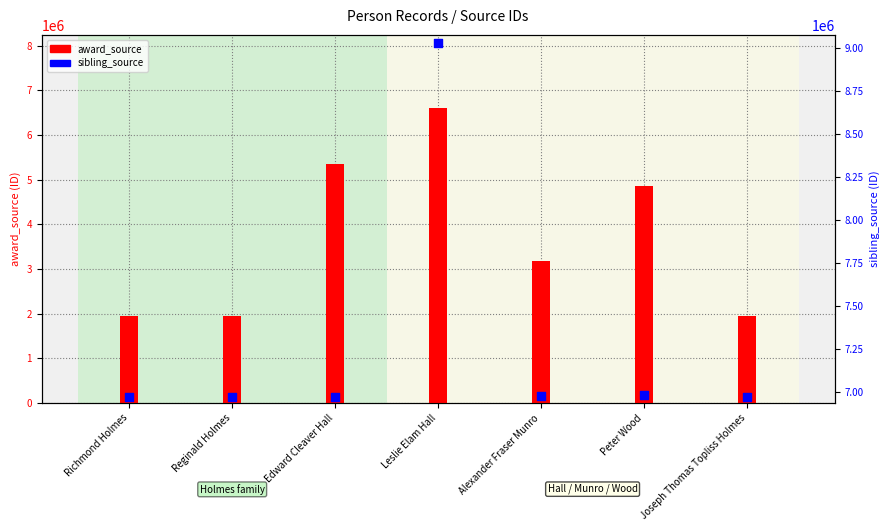

Which series reaches the minimum Y coordinate?

award_source